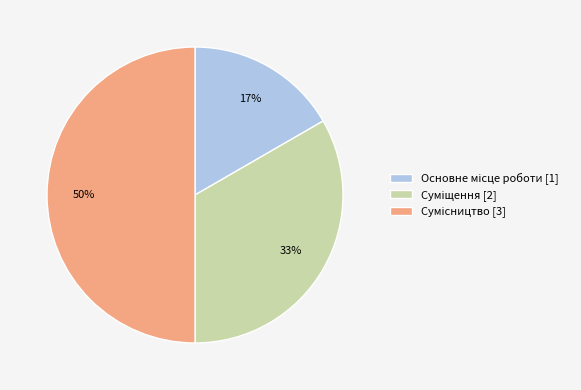

To the nearest percent, what is the average slice percentage?

33%